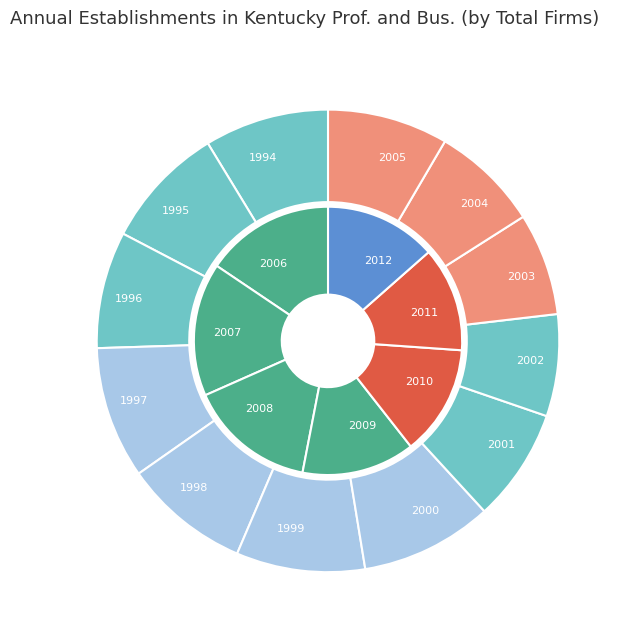

Rank the categories by value from lowest to highest.

2002, 2003, 2004, 2001, 1996, 2005, 1995, 1994, 1998, 1999, 1997, 2000